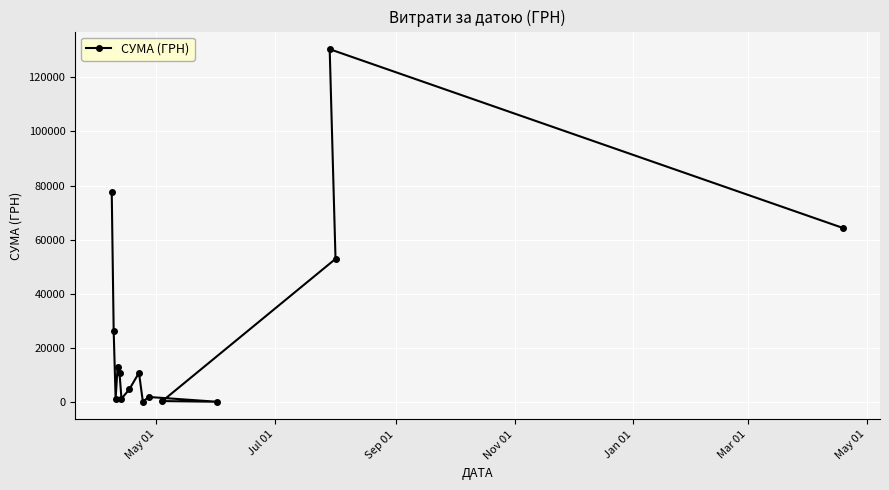

What is the difference between the maximum and minimum values?

130203.7